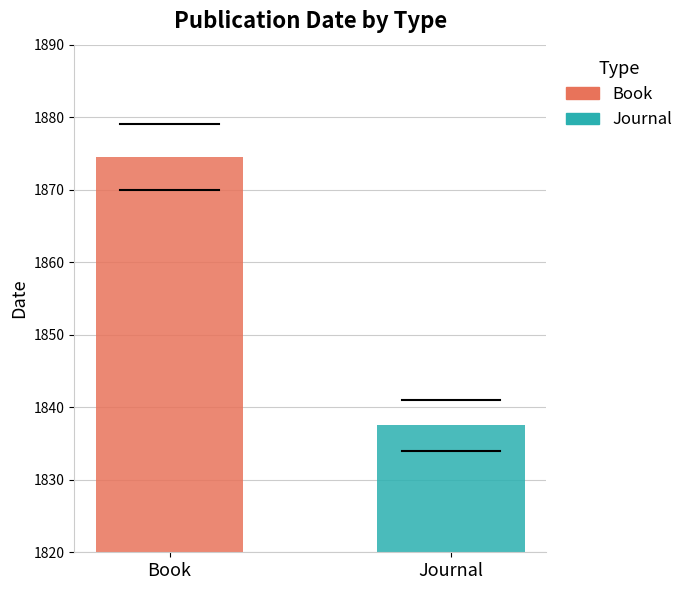

What is the smallest value displayed?

1837.5